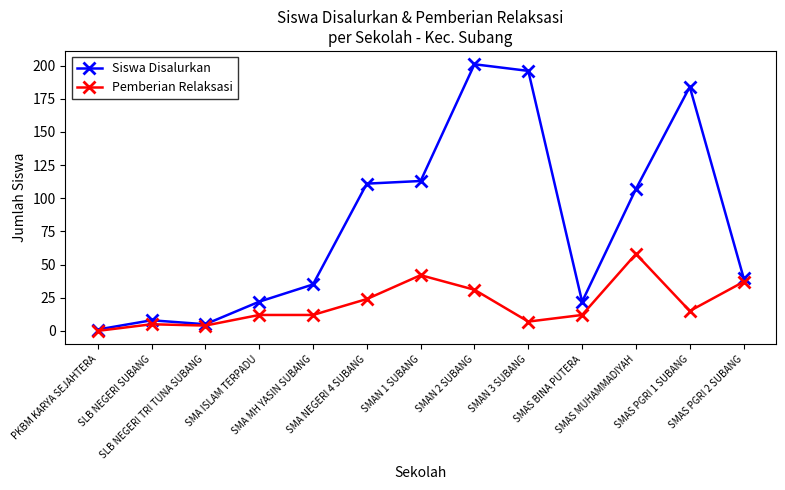

What is the maximum value shown in the chart?

201